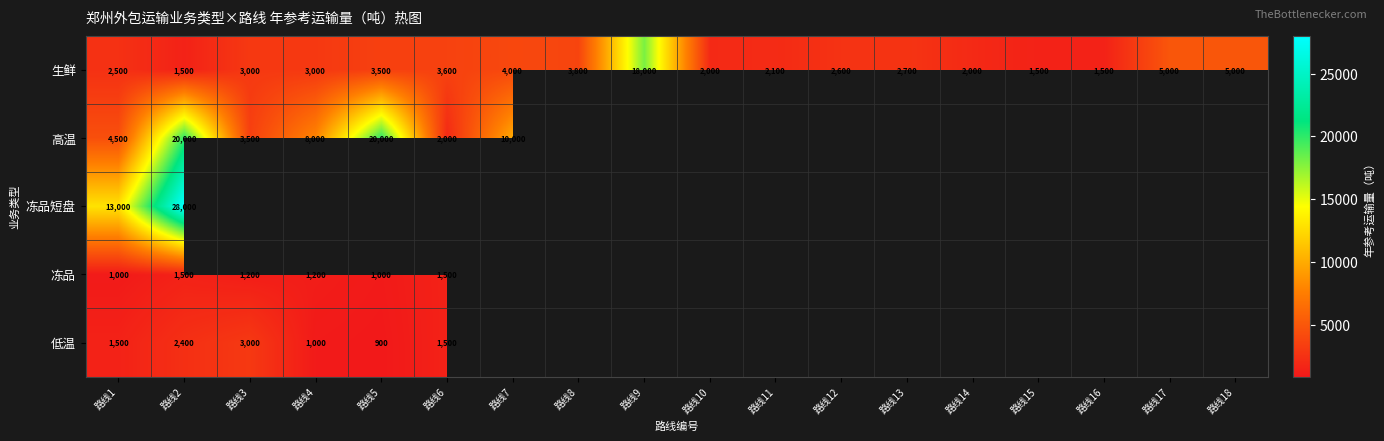

What value does the 生鲜 series have at 路线4, to the nearest 50?

3000